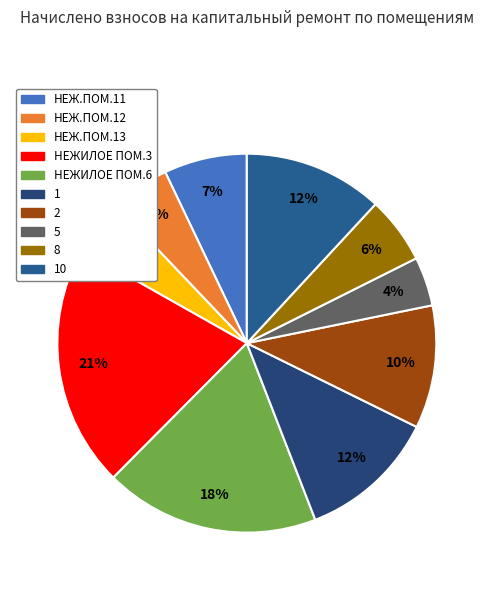

How many slices are in this pie chart?

10